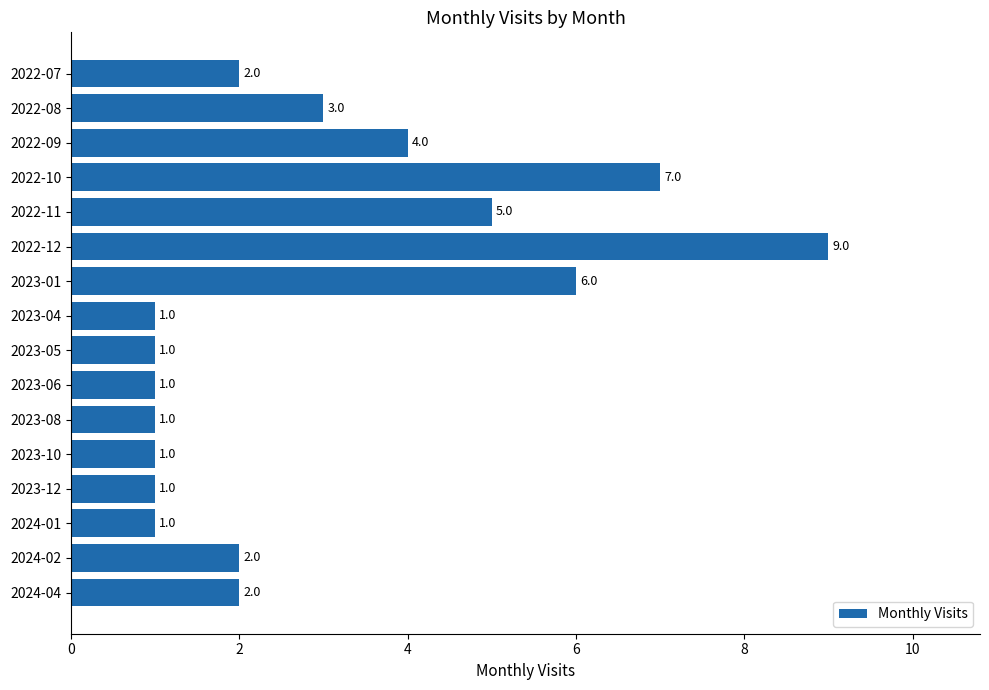

Is it true that the value at 2023-06 is 2?

False